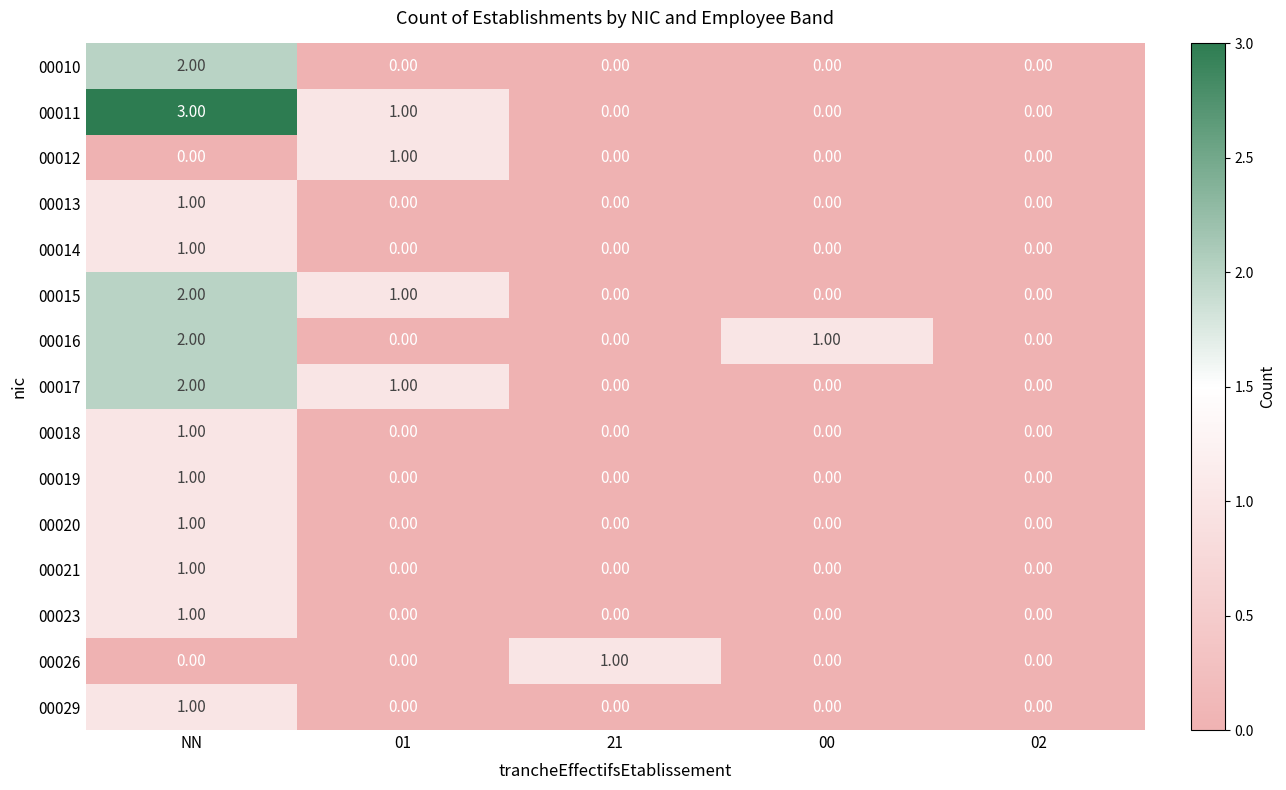

What is the sum of all 00016 values?

3